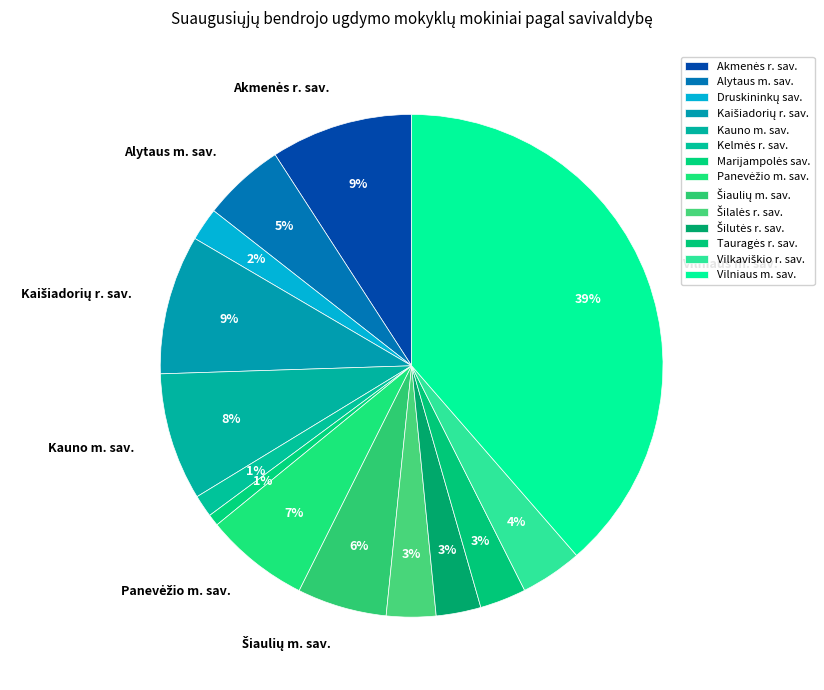

How many slices are in this pie chart?

14